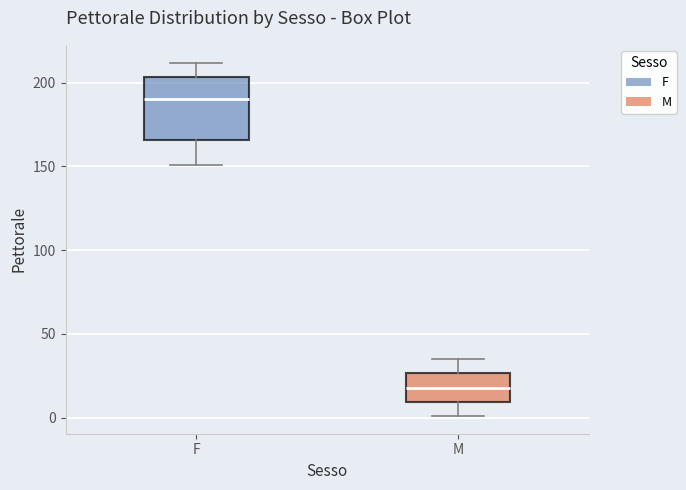

Where does the upper whisker of the box for F end on the y-axis? The values are not printed on the chart, so give them approximately, as read against the axis.

210